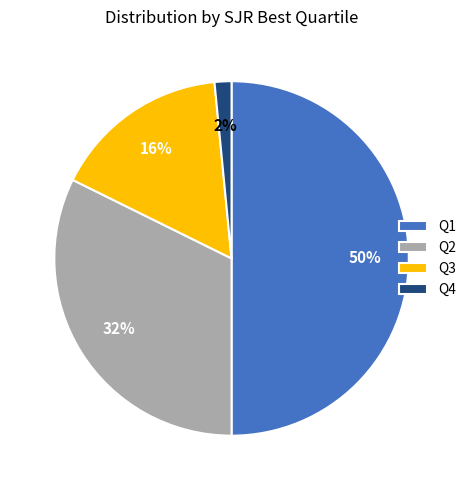

What is the largest slice in the pie chart?

Q1